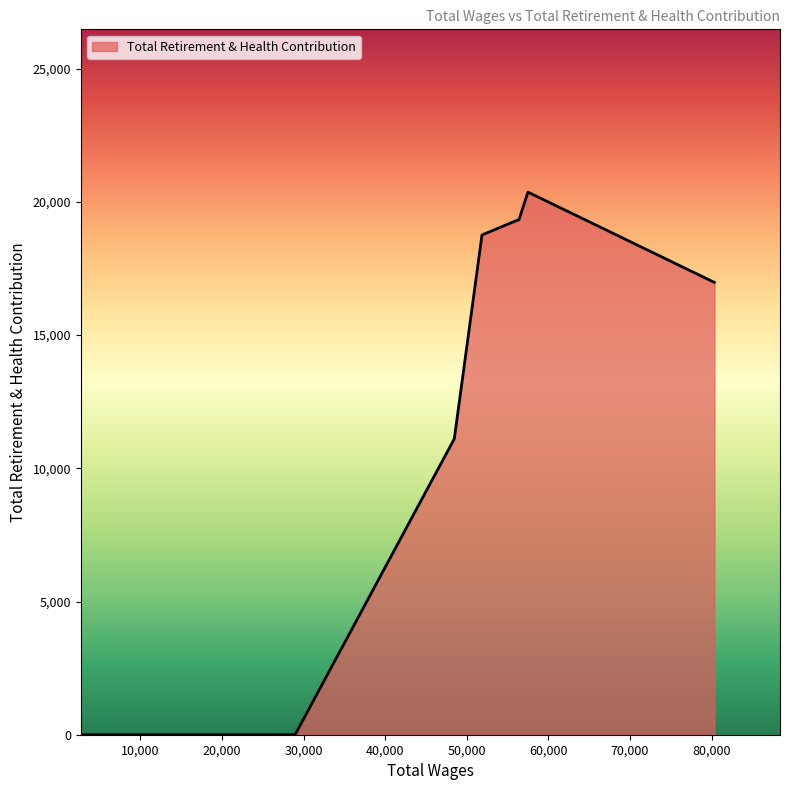

What is the average value?

12365